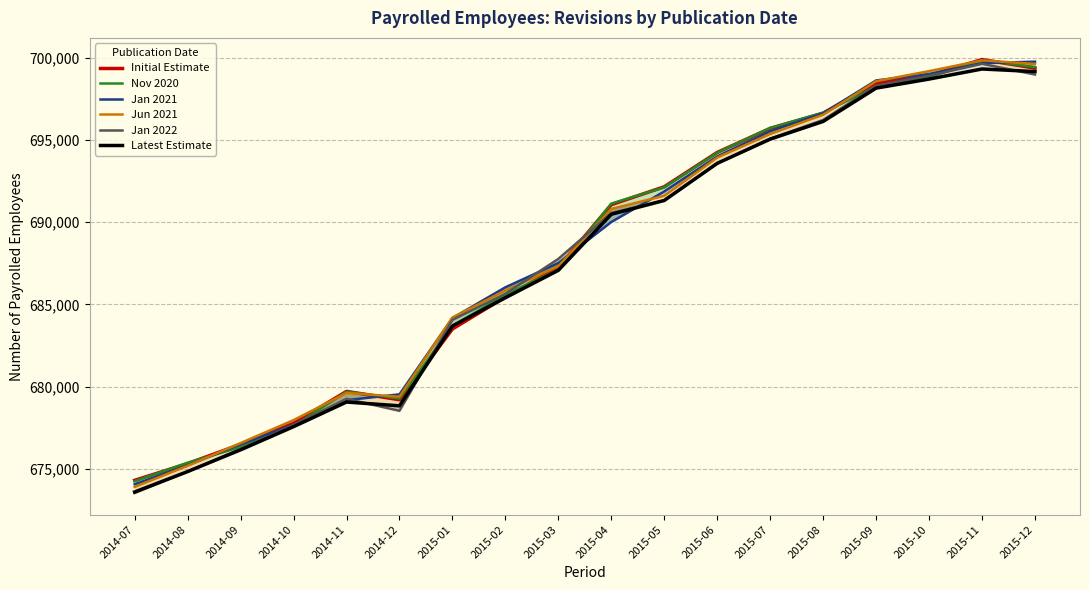

What is the difference between the maximum and minimum values in the Jan 2021 series?

25682